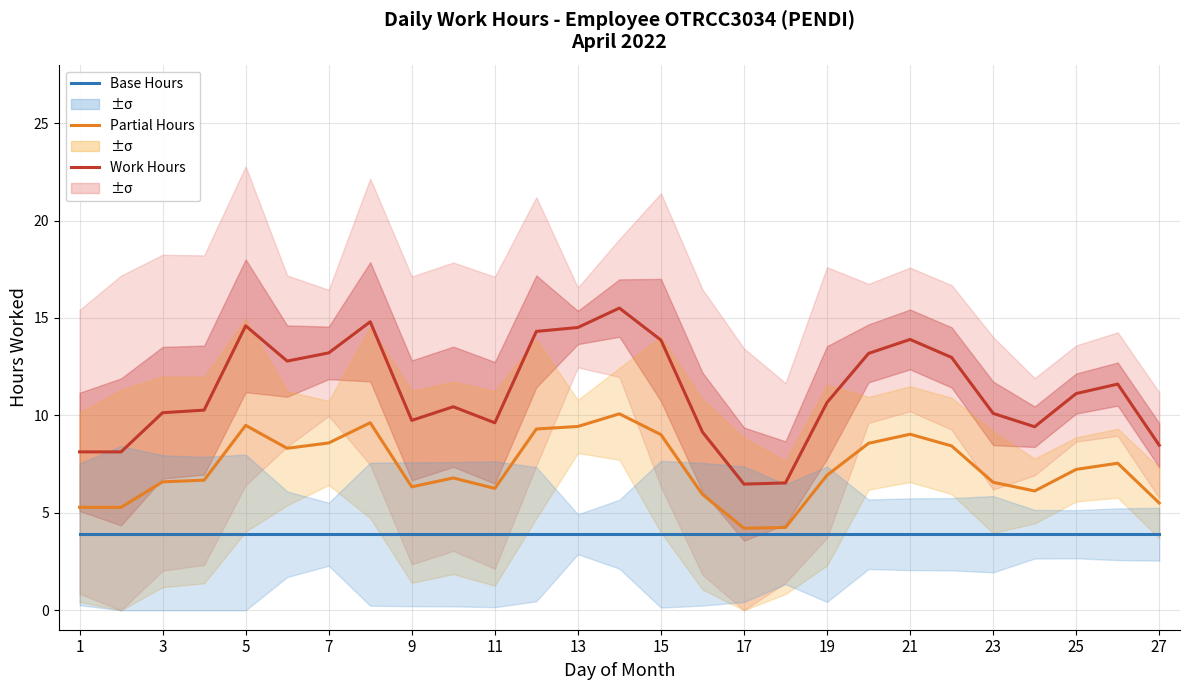

Does the chart display data point markers on the line(s)?

No